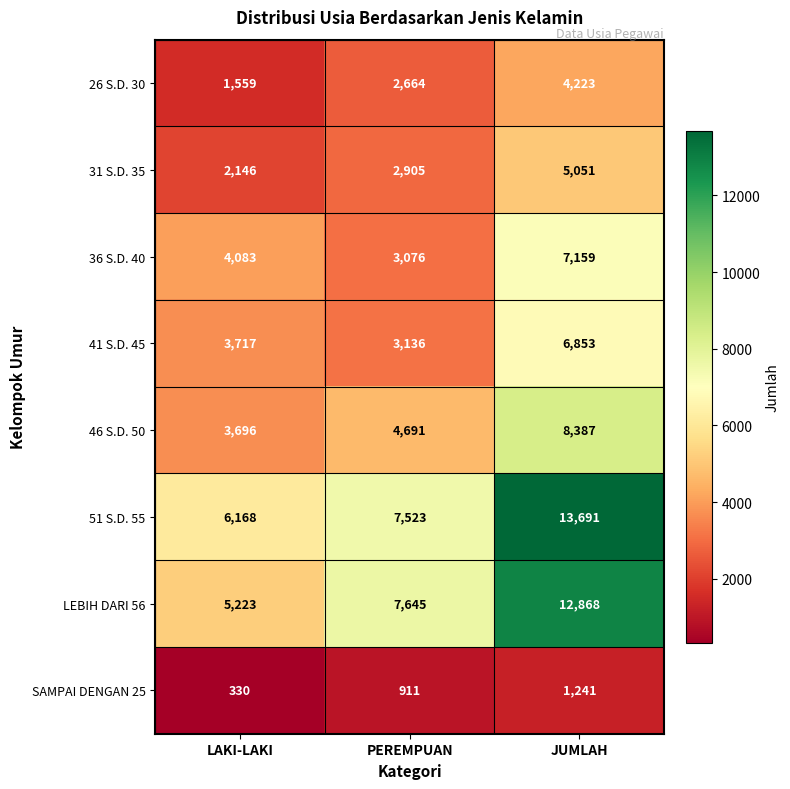

Is it true that SAMPAI DENGAN 25 equals 230 at LAKI-LAKI?

False